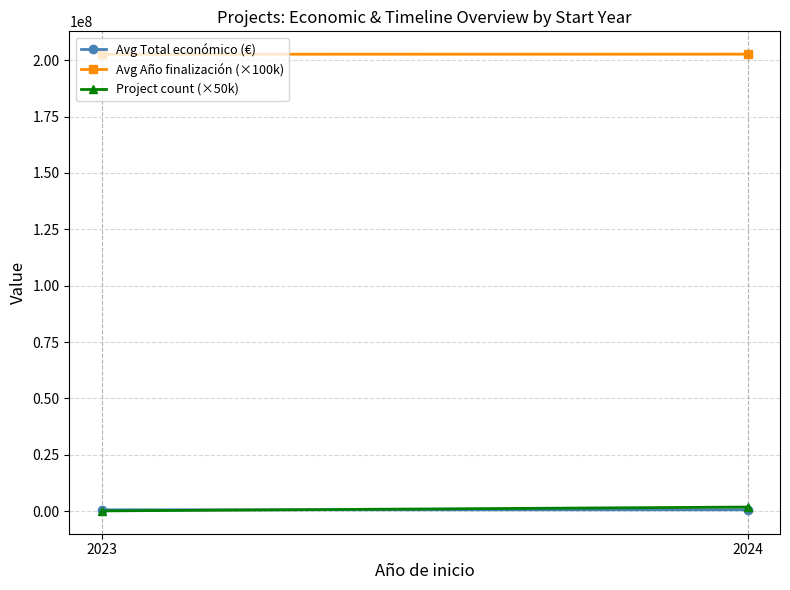

At which category is the sum across all series the highest?

2024